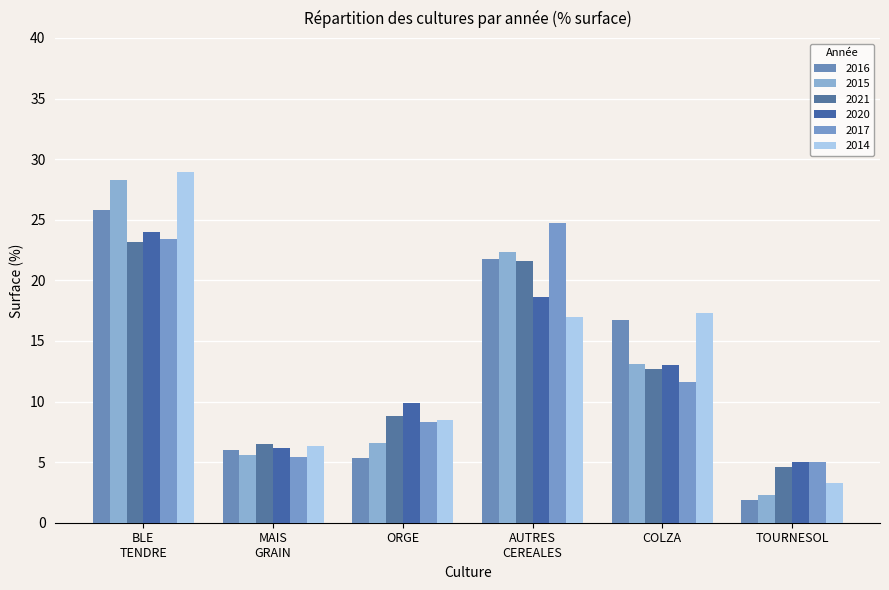

Count the number of categories in the chart.

6